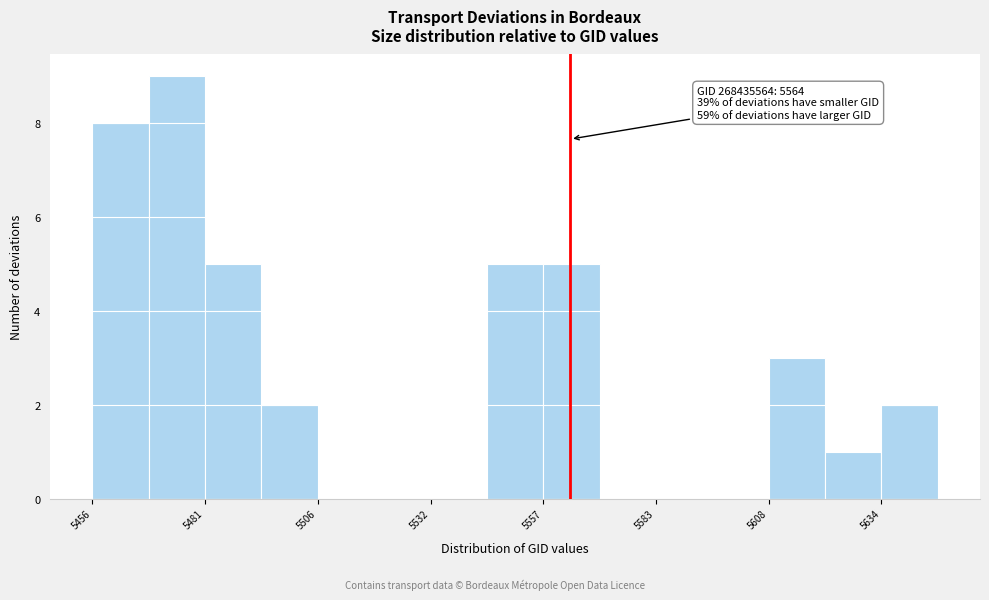

Around what value on the x-axis is the tallest bar? Give the approximate position of its centre, as read against the axis.

5475